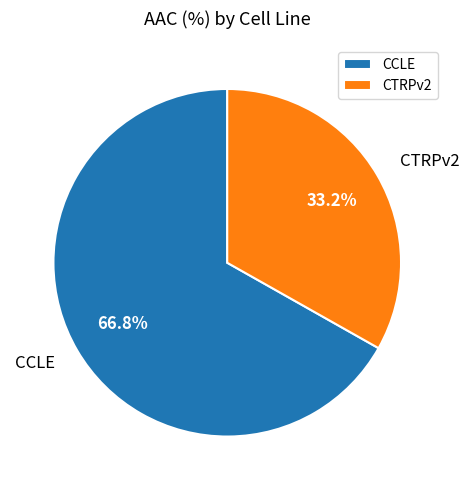

To the nearest percent, what is the average slice percentage?

50%